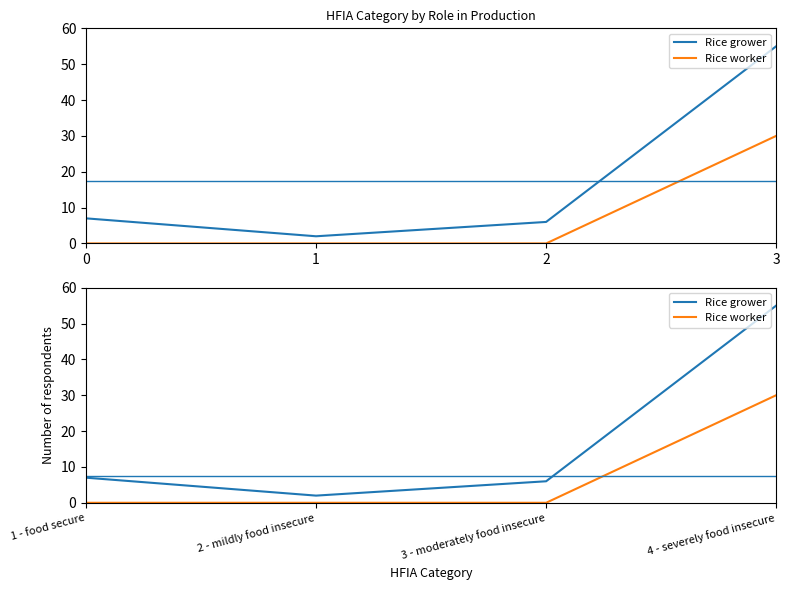

What is the value of the Rice grower point at the 2nd from the left?

2